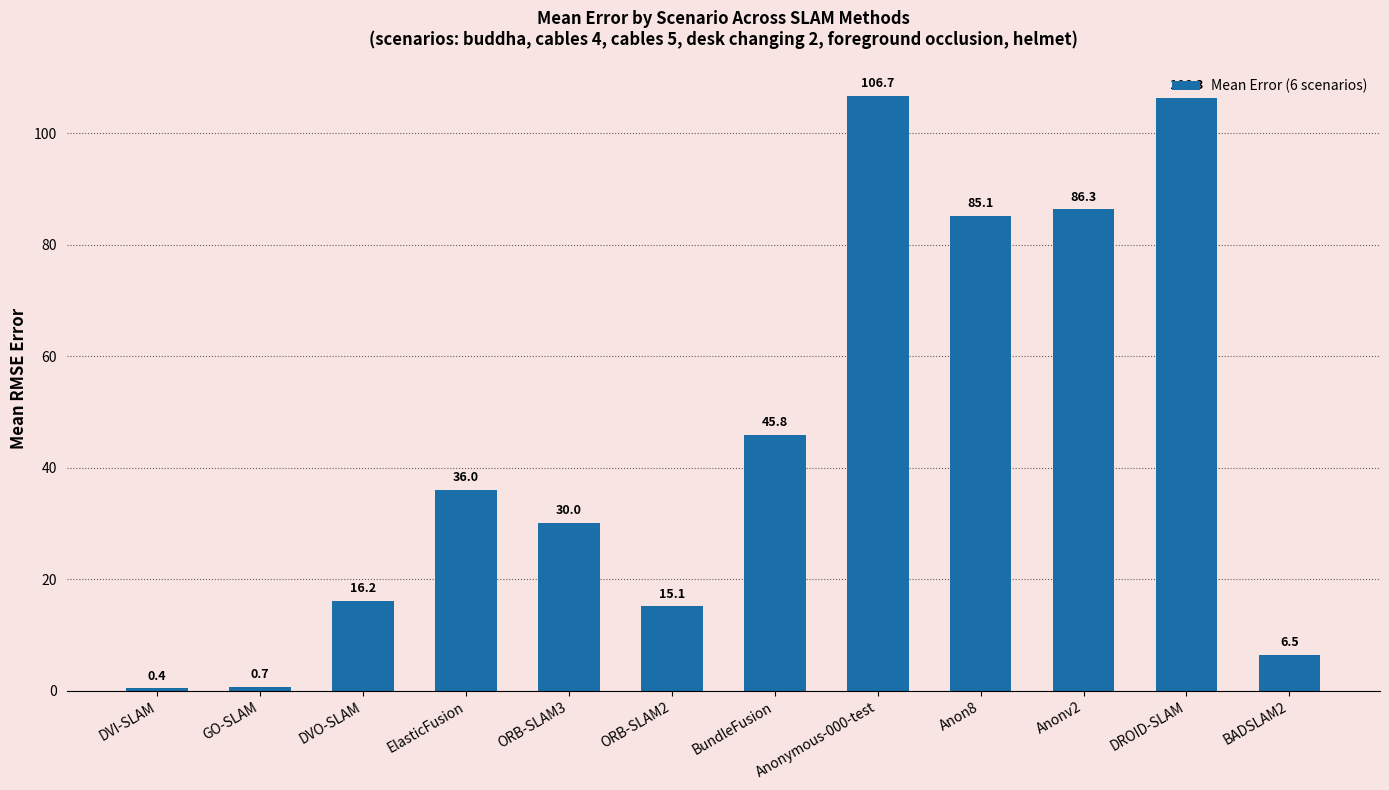

At which label does the data first exceed 35?

ElasticFusion